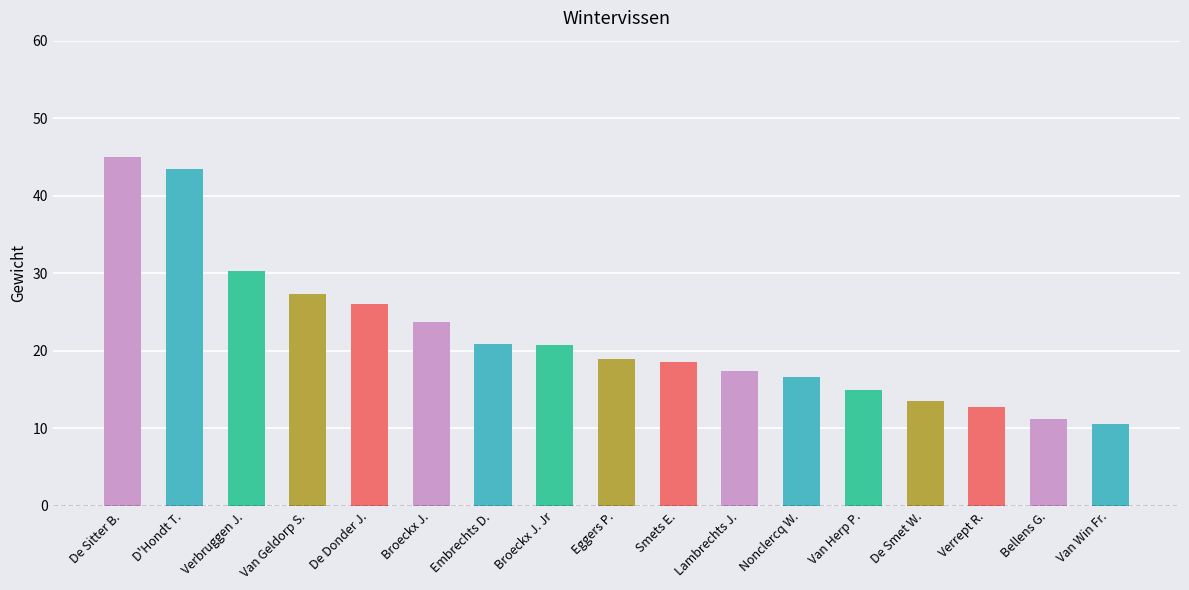

Does the chart contain stacked bars?

No